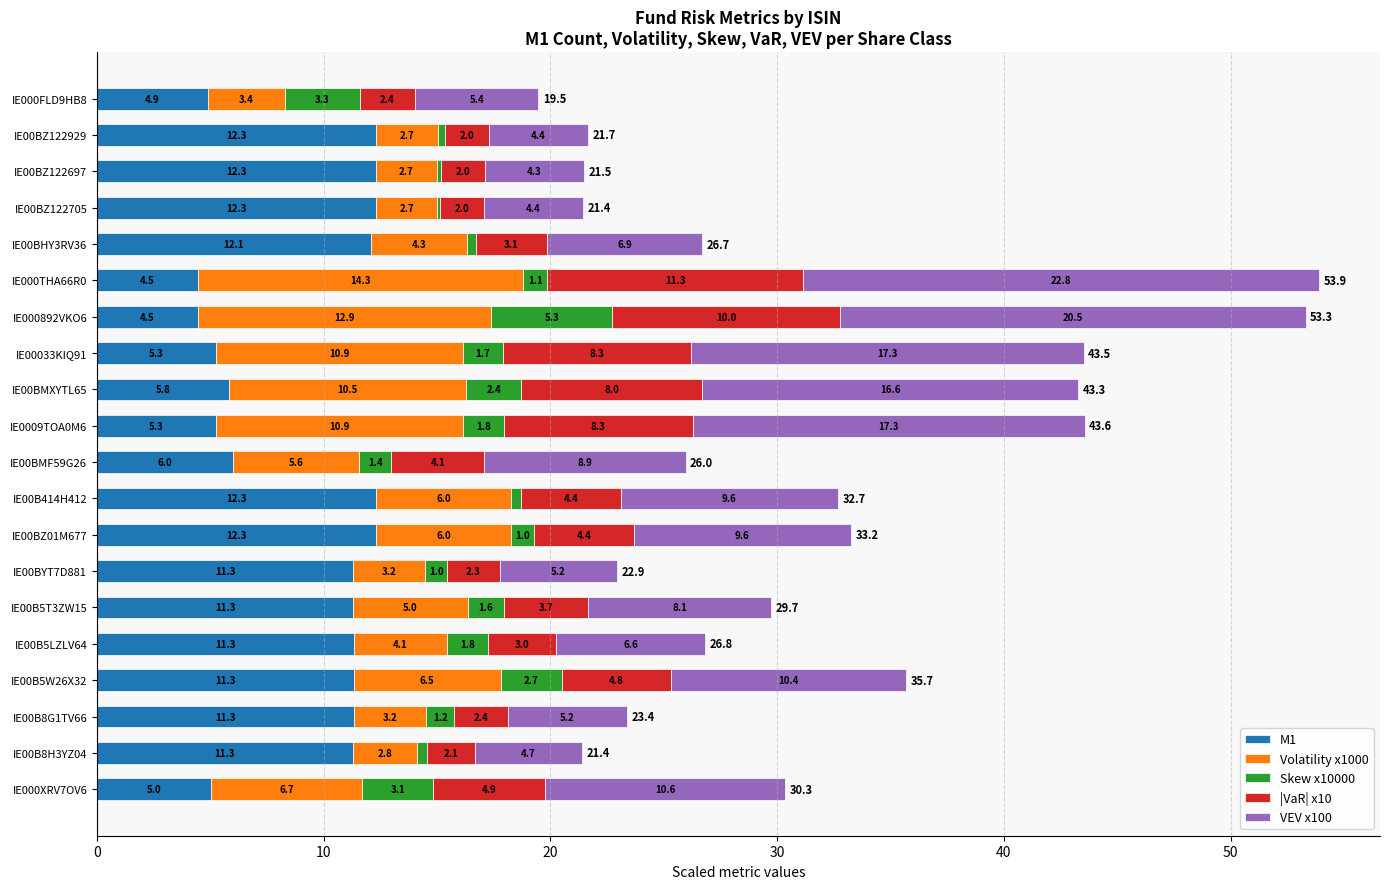

At which category is the sum across all series the highest?

IE000THA66R0